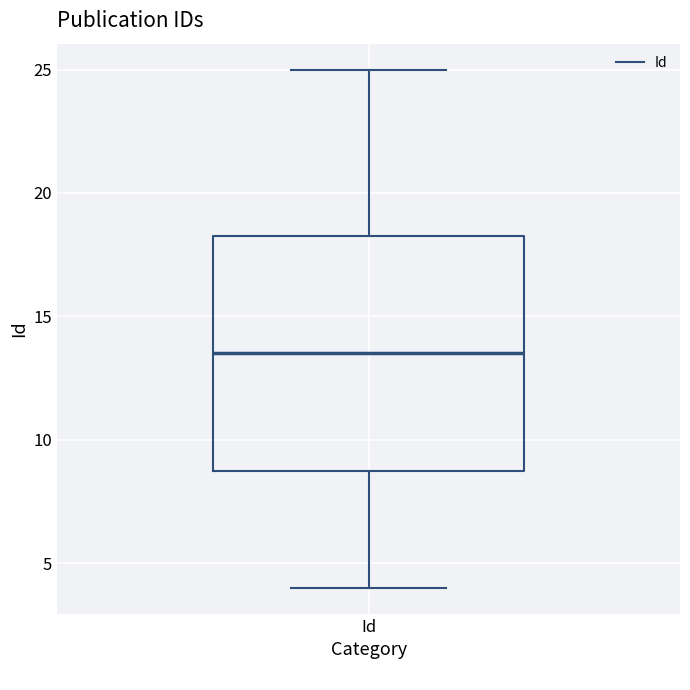

Read this box plot against the y-axis: the position of the median line, the range covered by the box, and the ends of both whiskers. The values are not printed on the chart, so give them approximately, as read against the axis.

median 13.5, box 9.0 to 18.5, whiskers 4.0 to 25.0